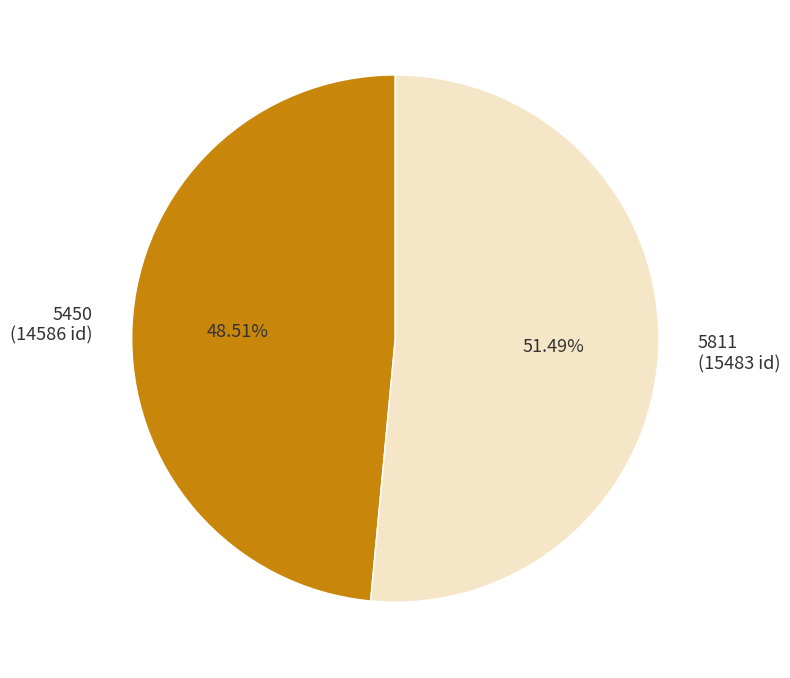

Which slice is the smallest?

5450